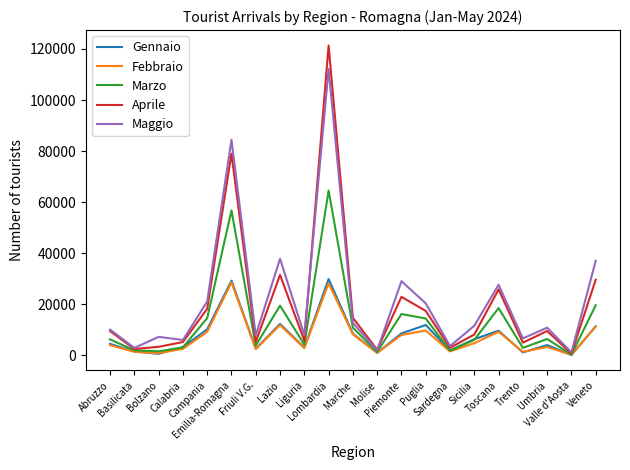

The value of Aprile at Bolzano is 3348. True or false?

True